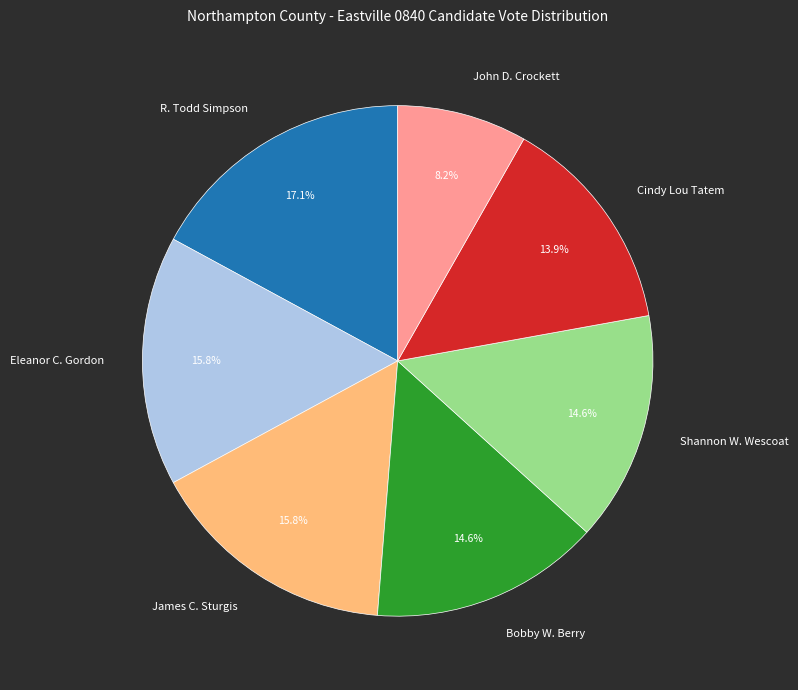

What is the ratio of the value at Shannon W. Wescoat to the value at R. Todd Simpson?

0.9